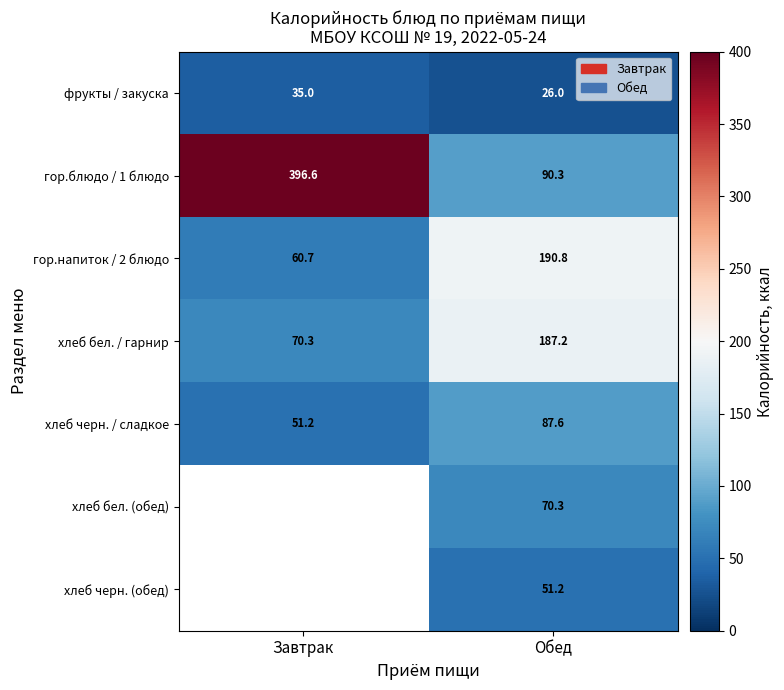

Which category has the highest value across all series?

Завтрак